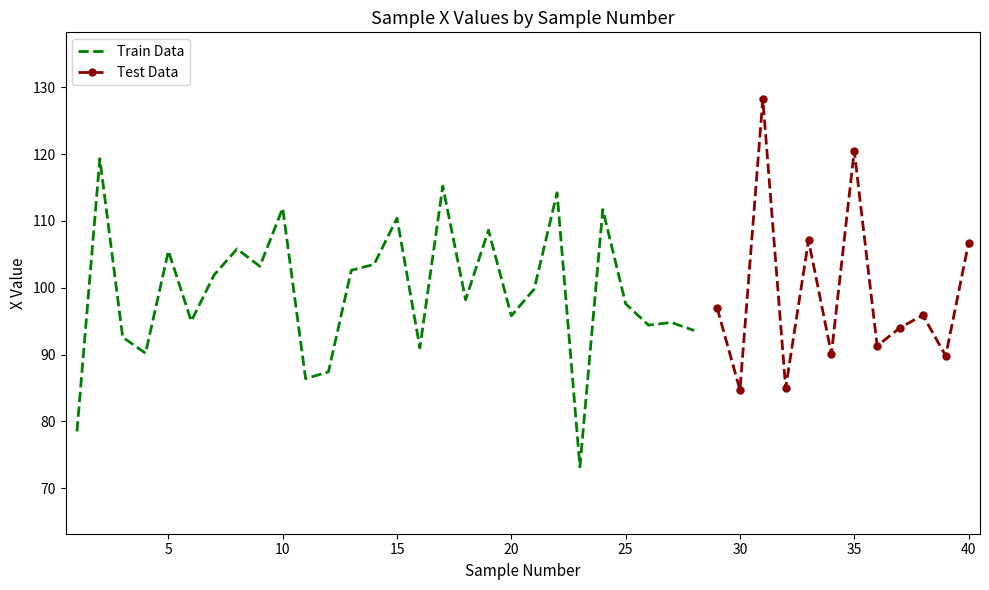

What is the average value?

99.3